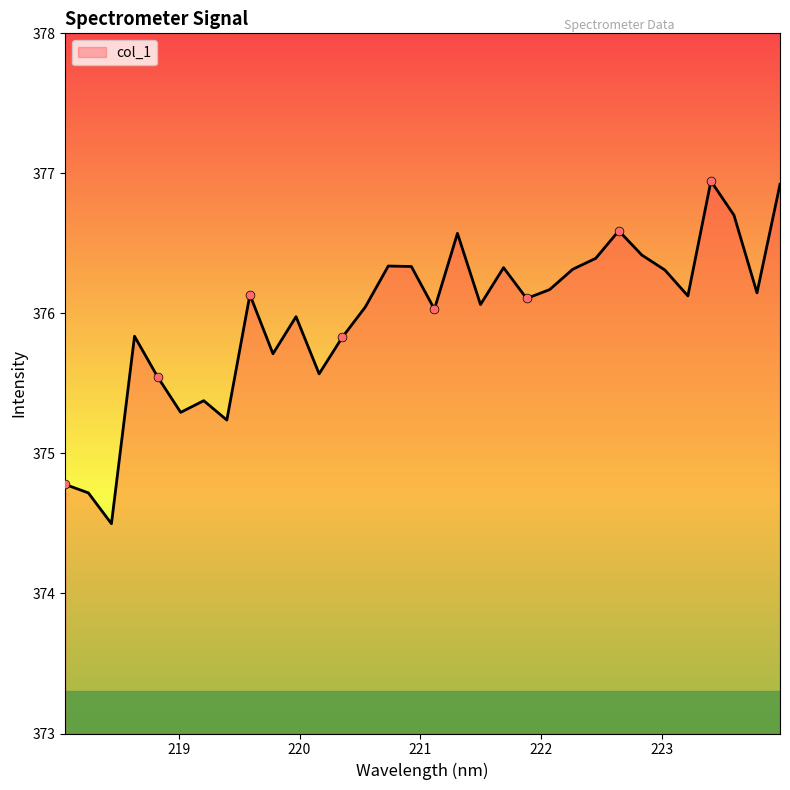

What is the smallest value displayed?

374.5